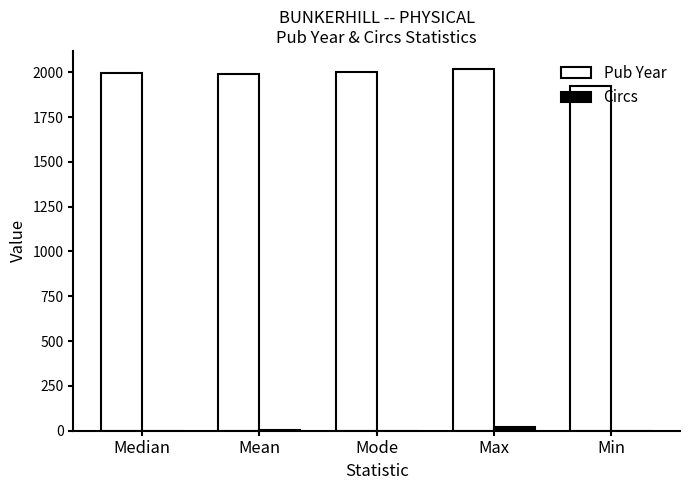

The value of Pub Year at Median is 1997. True or false?

True